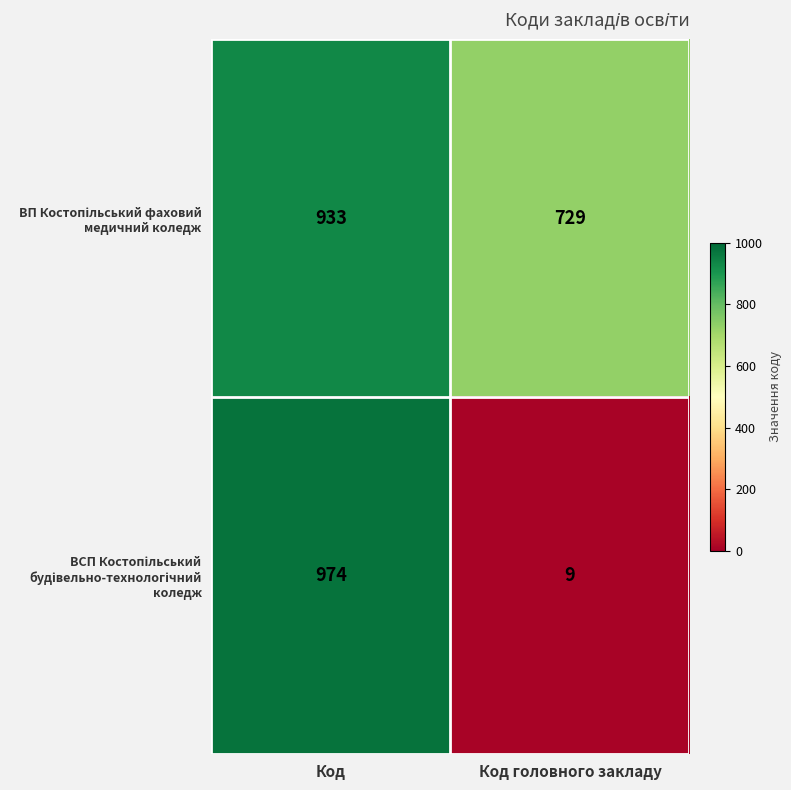

What is the total value across all series at Код?

1907